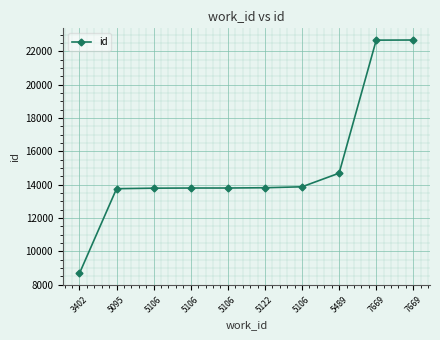

How many lines are shown in the chart?

1